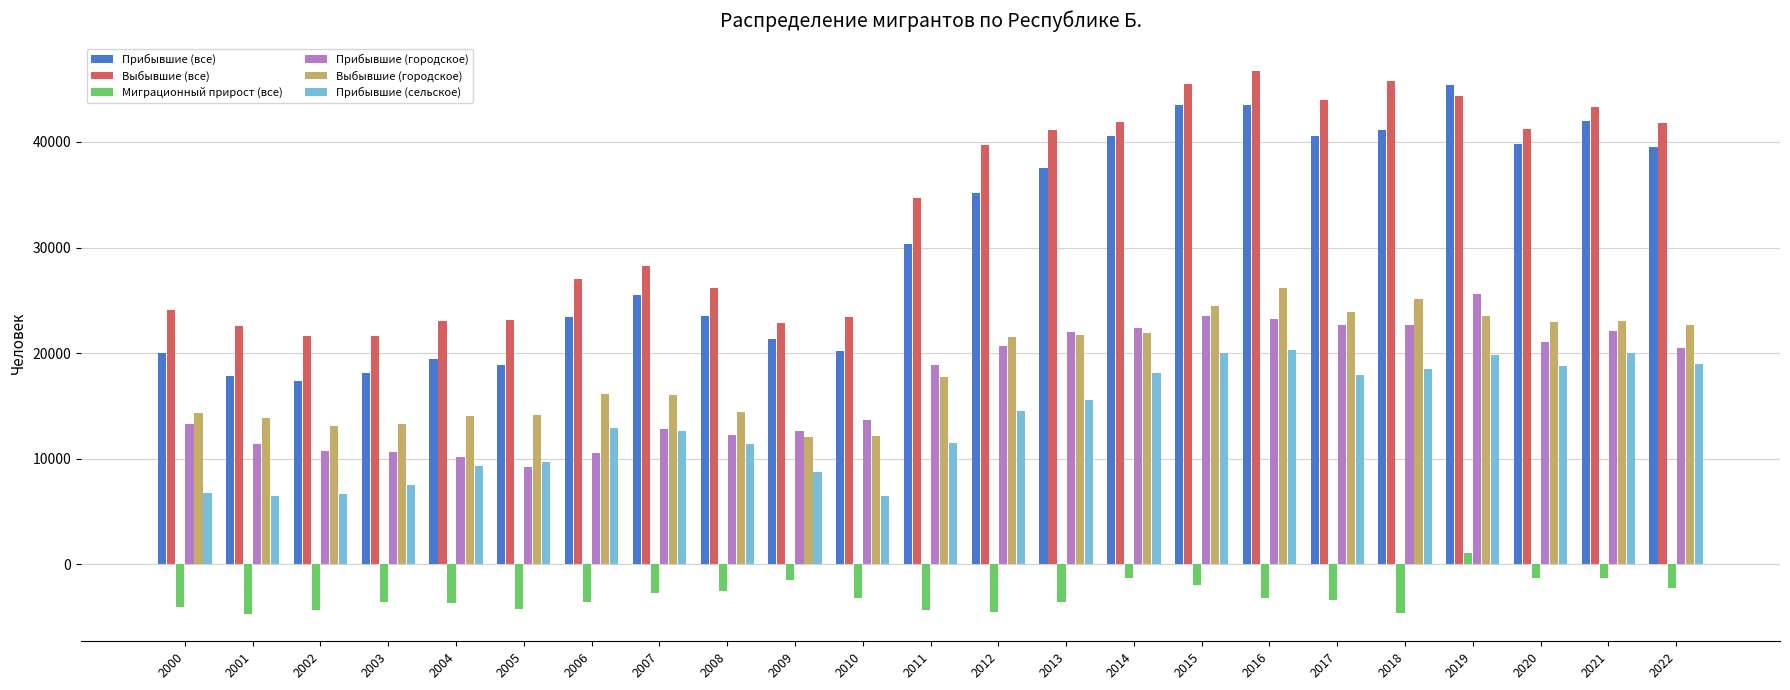

At which label is Прибывшие (сельское) closest to 13390?

2006